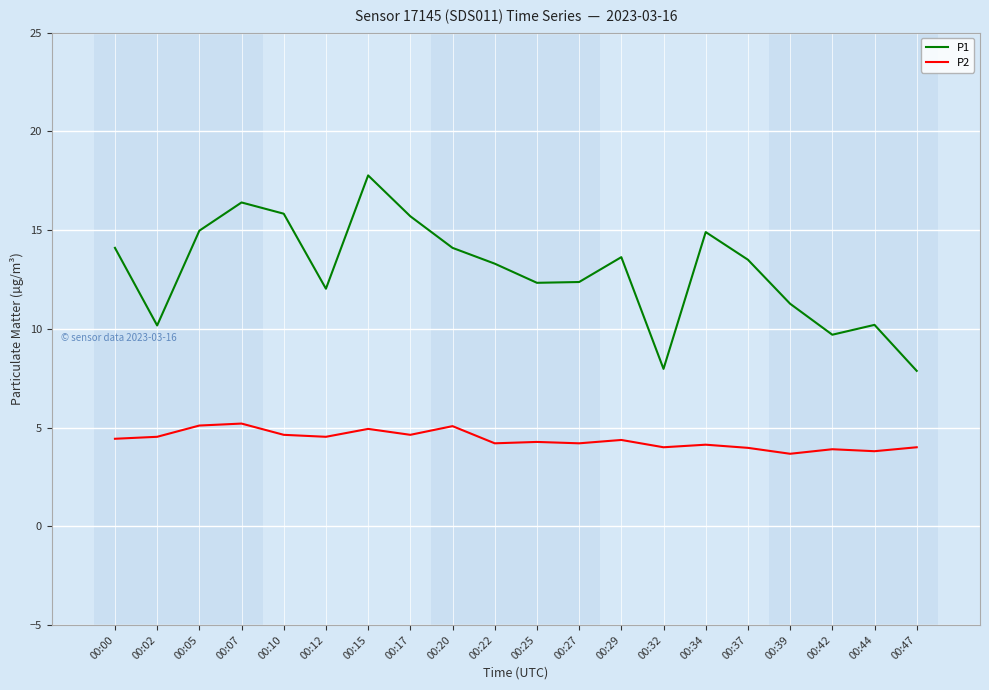

The P1 series shows 6.6 at 00:07. True or false?

False